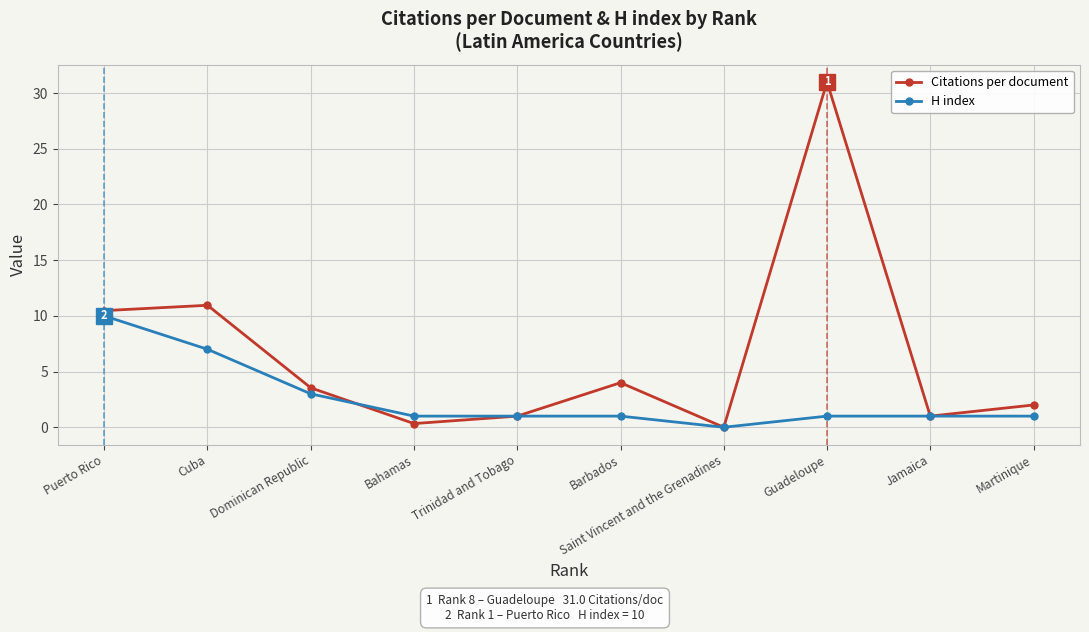

True or false: H index has a value of 1.0 at Trinidad and Tobago.

True